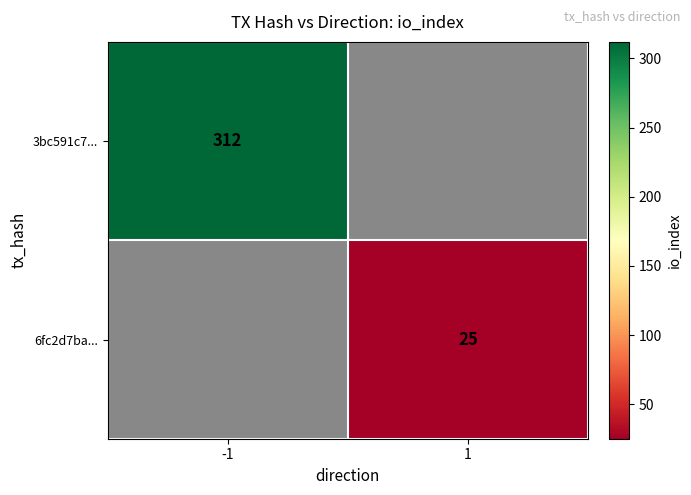

Count the number of data series in this chart.

2